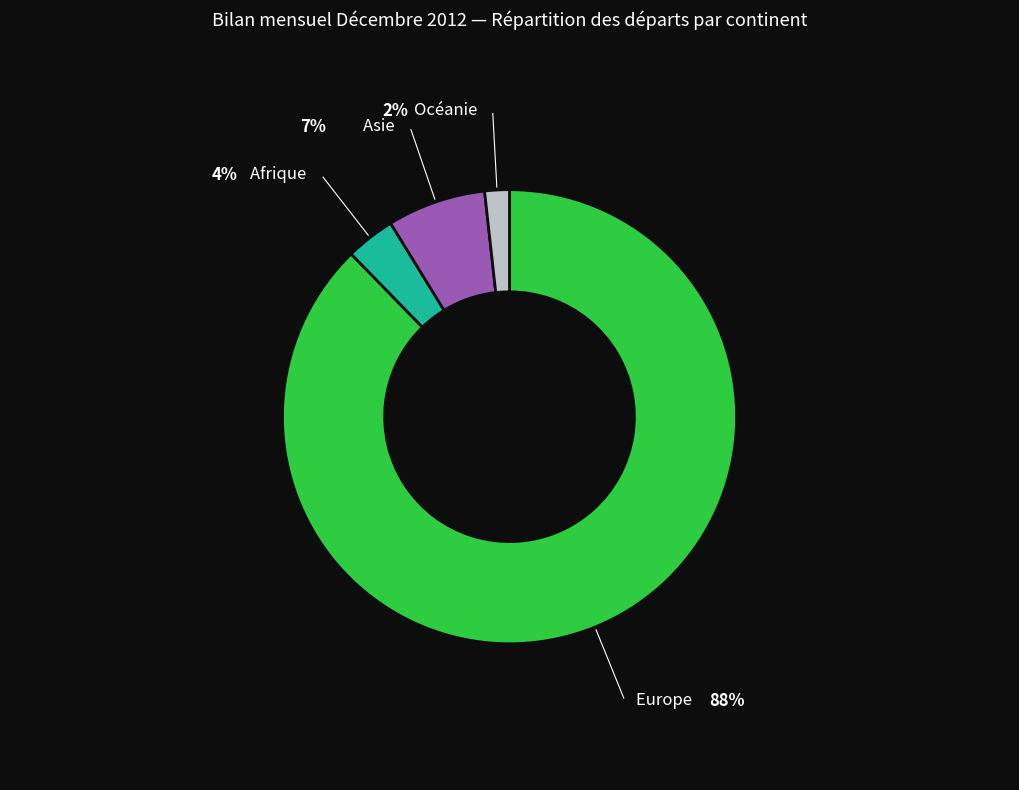

Is there a majority slice in this chart?

Yes